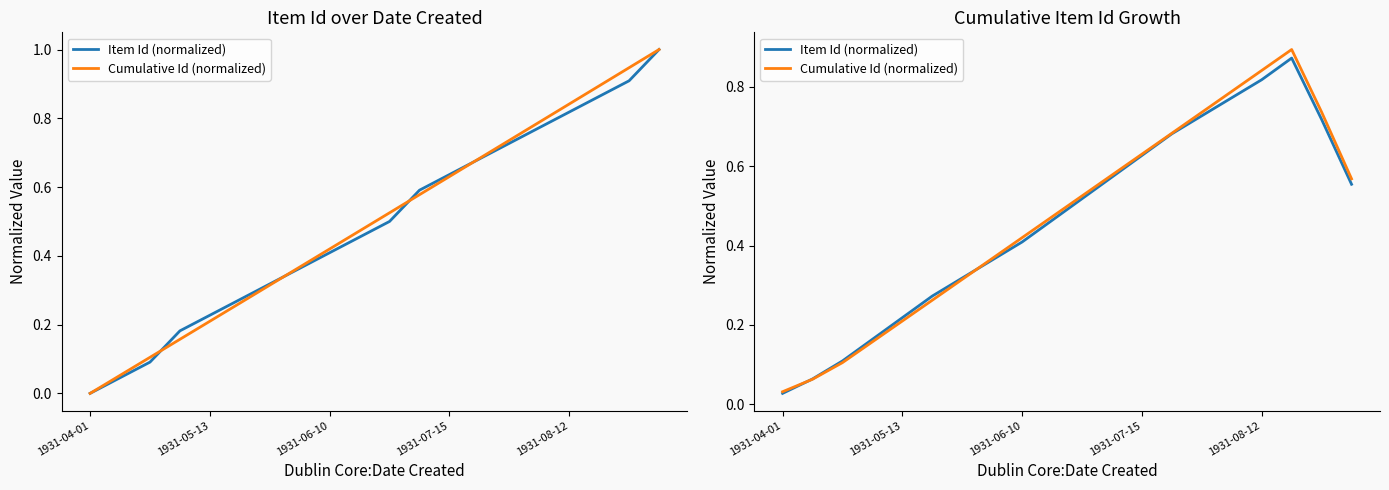

True or false: Item Id (normalized) and Cumulative Id (normalized) intersect in this chart.

True